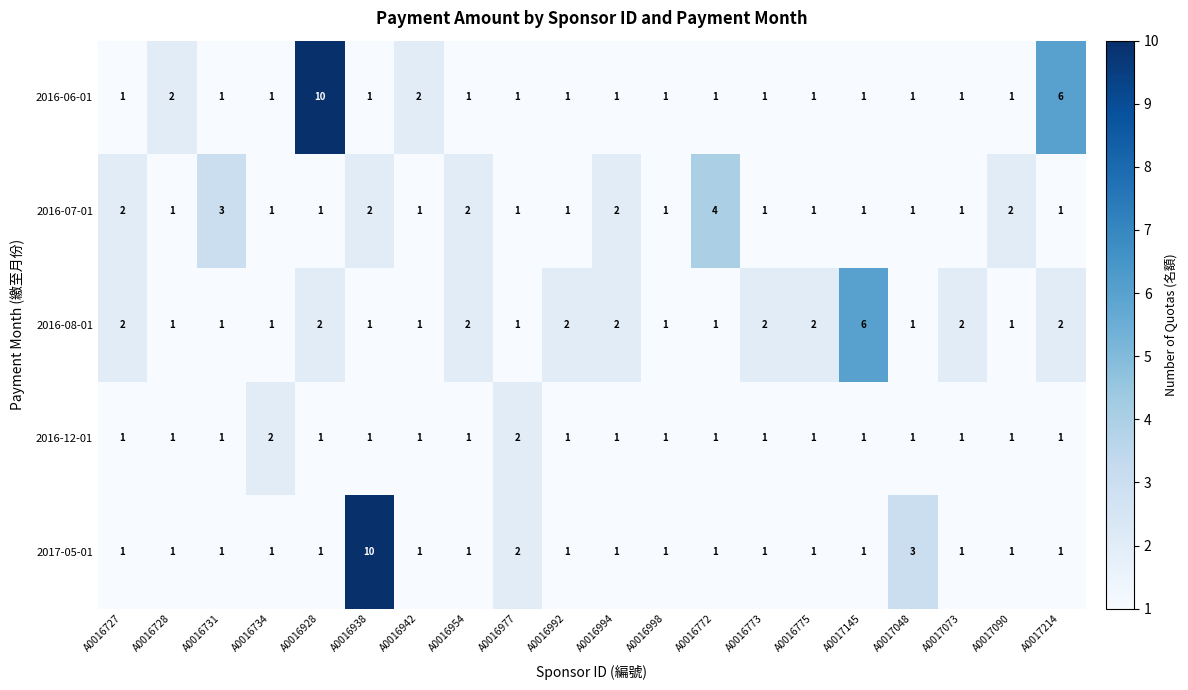

What is the total value across all series at A0016728?

6